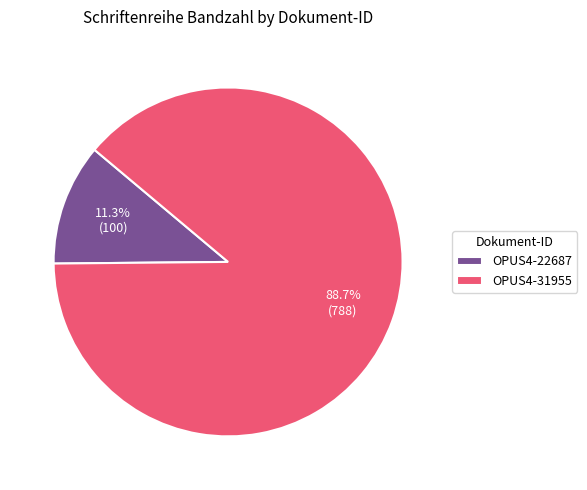

Is there a majority slice in this chart?

Yes